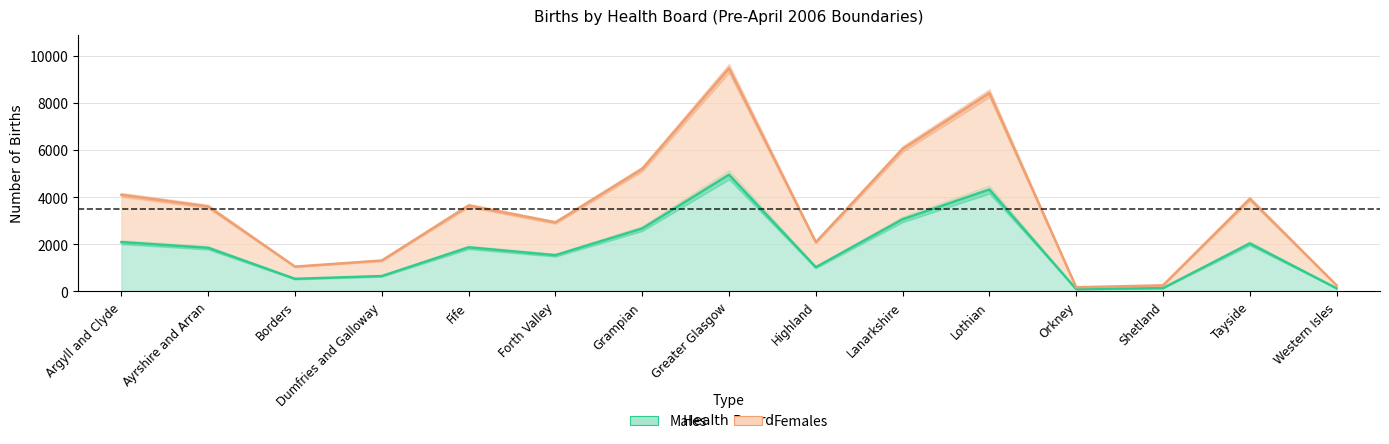

Rank the categories by Males value from highest to lowest.

Greater Glasgow, Lothian, Lanarkshire, Grampian, Argyll and Clyde, Tayside, Fife, Ayrshire and Arran, Forth Valley, Highland, Dumfries and Galloway, Borders, Shetland, Western Isles, Orkney